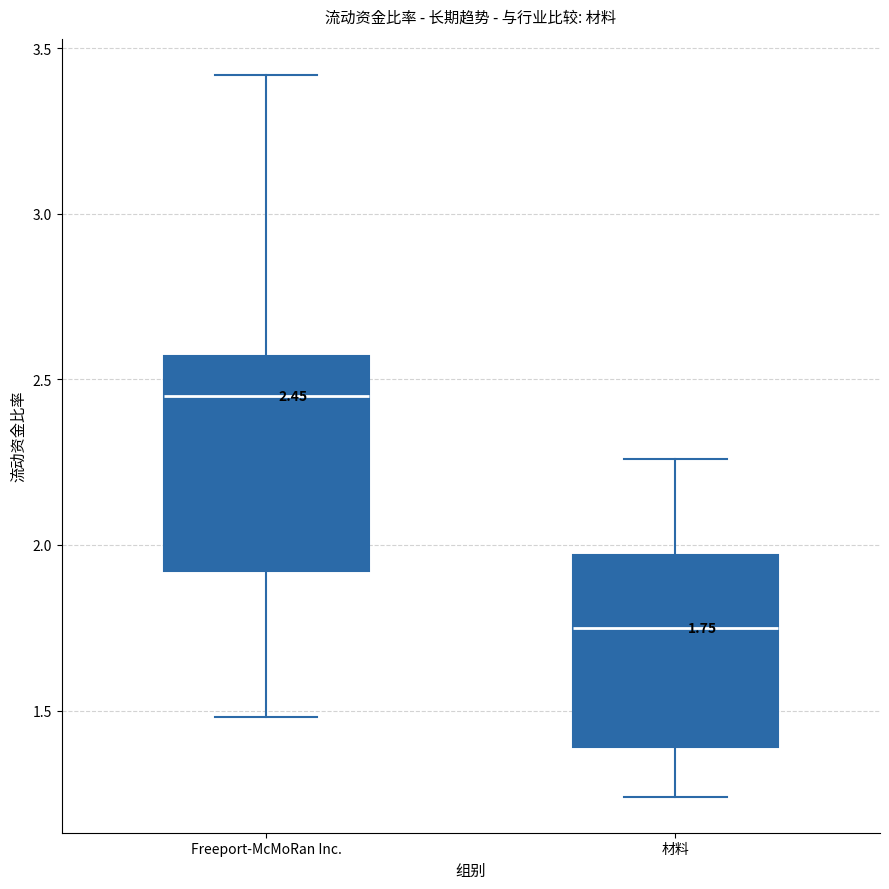

Which box's median line is the lowest?

材料